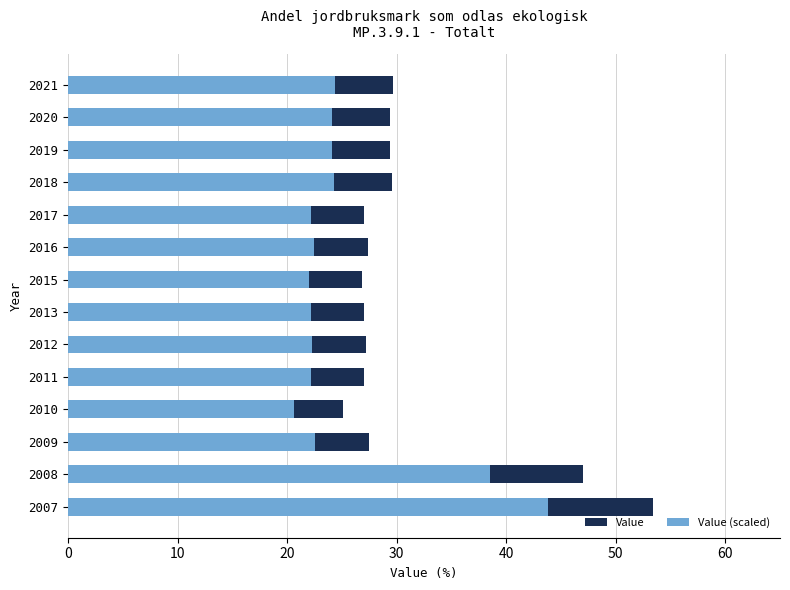

What is the maximum value for Value (scaled)?

43.8